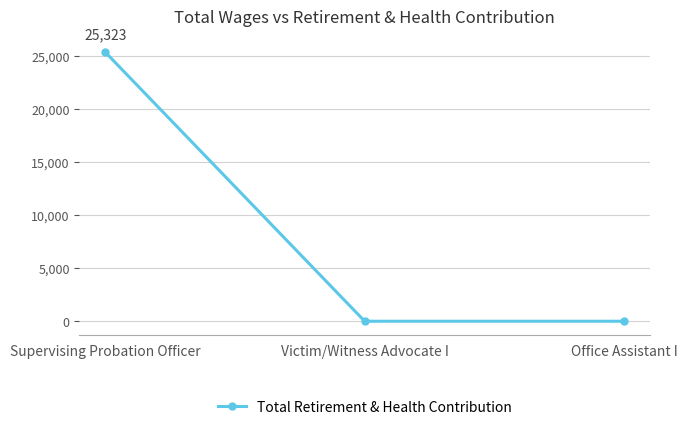

The value at Office Assistant I is 0. True or false?

True